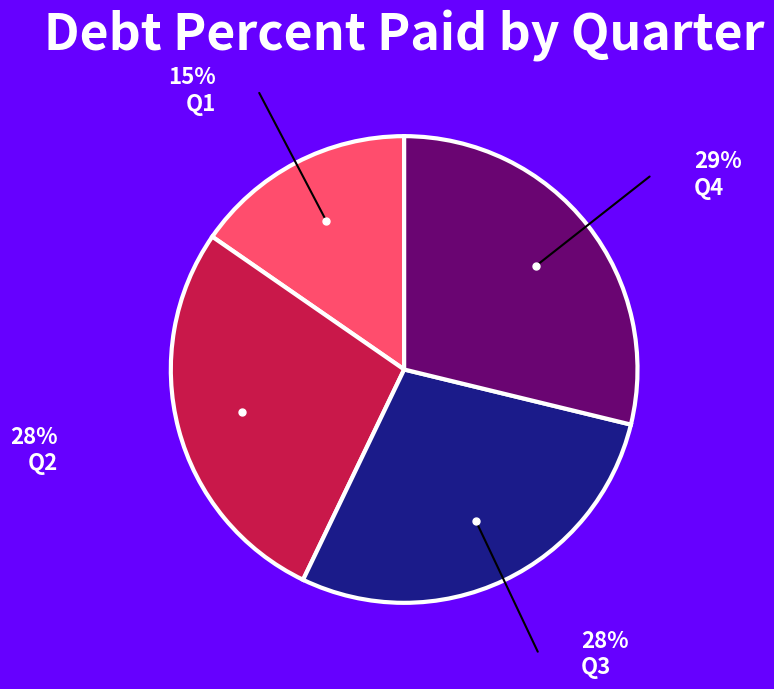

How many slices are in this pie chart?

4